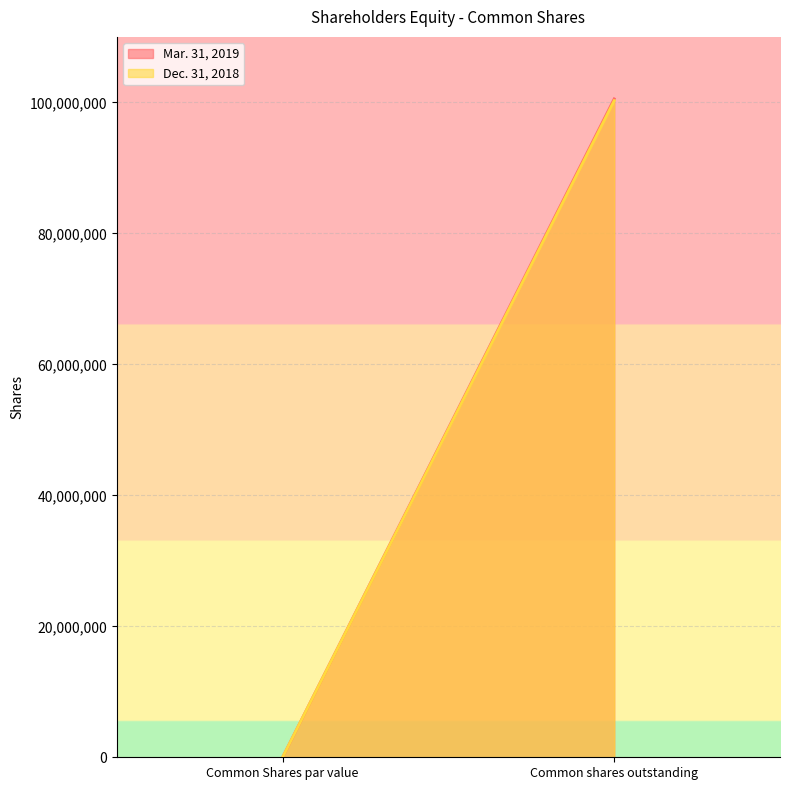

True or false: Dec. 31, 2018 has a value of -60434774 at Common Shares par value.

False